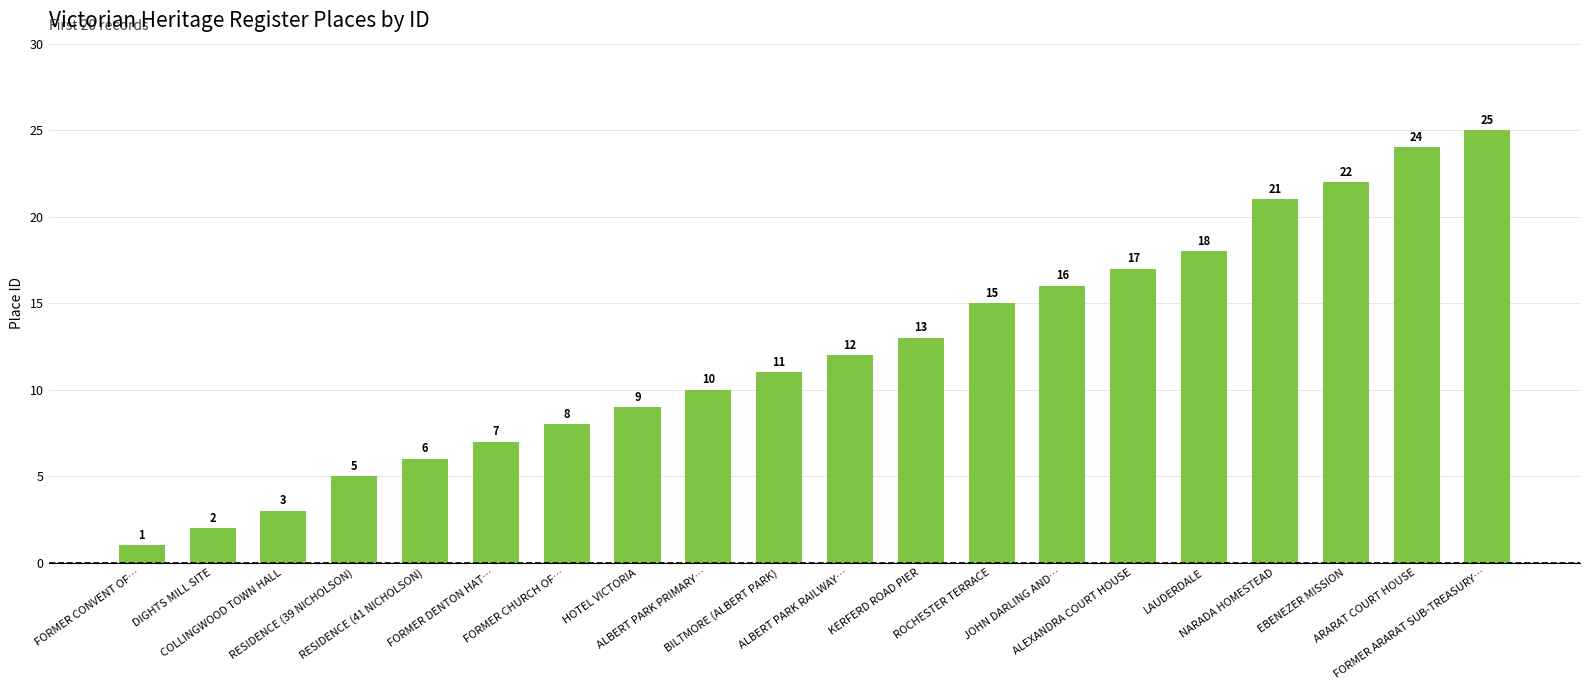

What position from the right is NARADA HOMESTEAD?

4